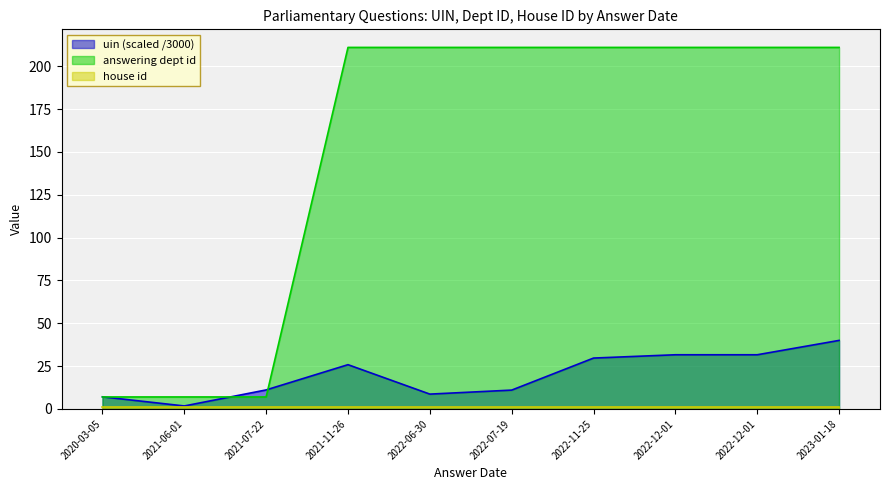

Which series has the largest range (max minus min)?

answering dept id